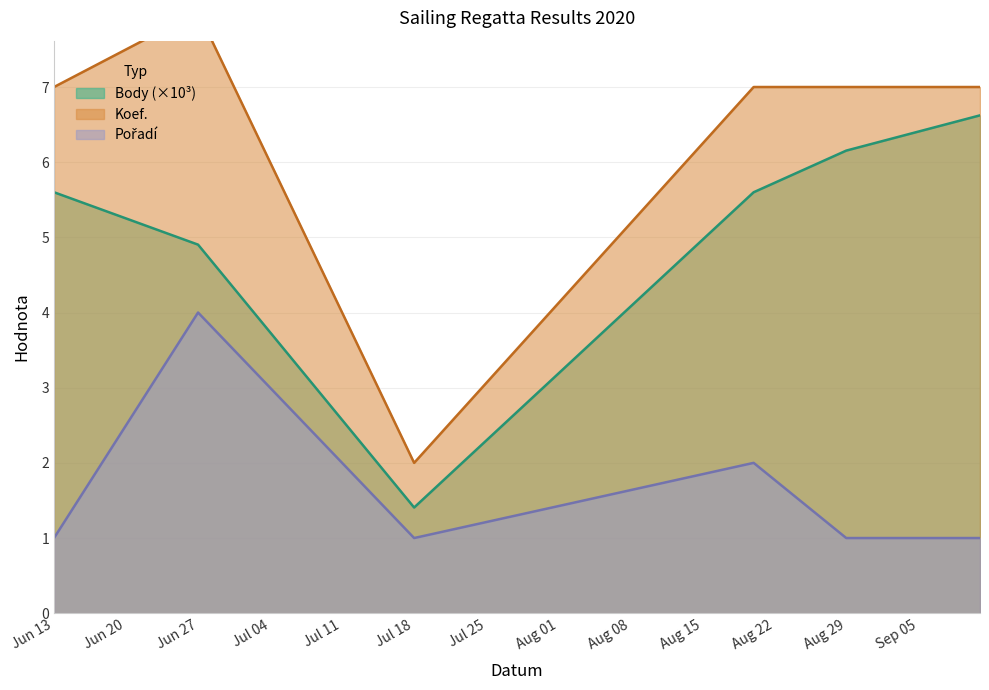

True or false: Body (×10³) has a value of 1.9 at Aug 29.

False